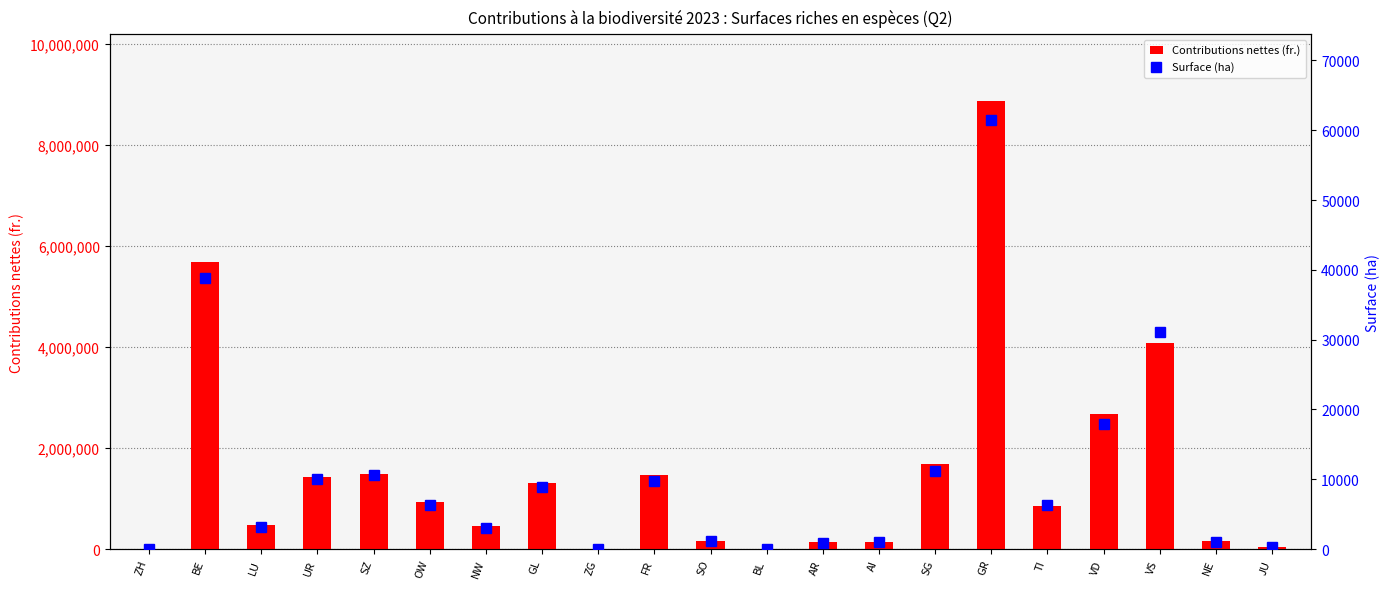

At which label does Surface (ha) first exceed 6248?

BE